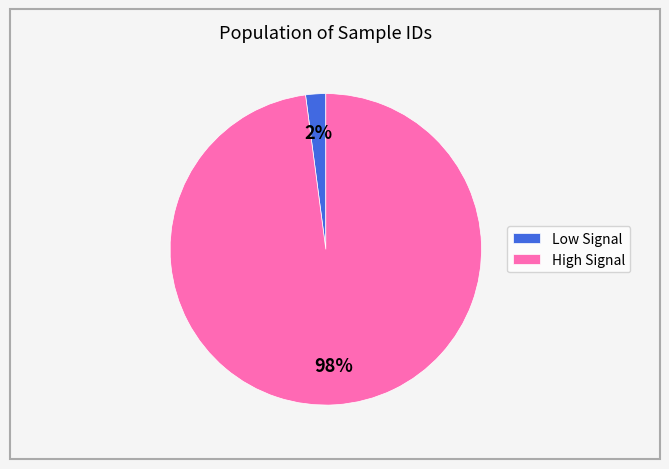

Is the sum of High Signal and Low Signal greater than half?

Yes